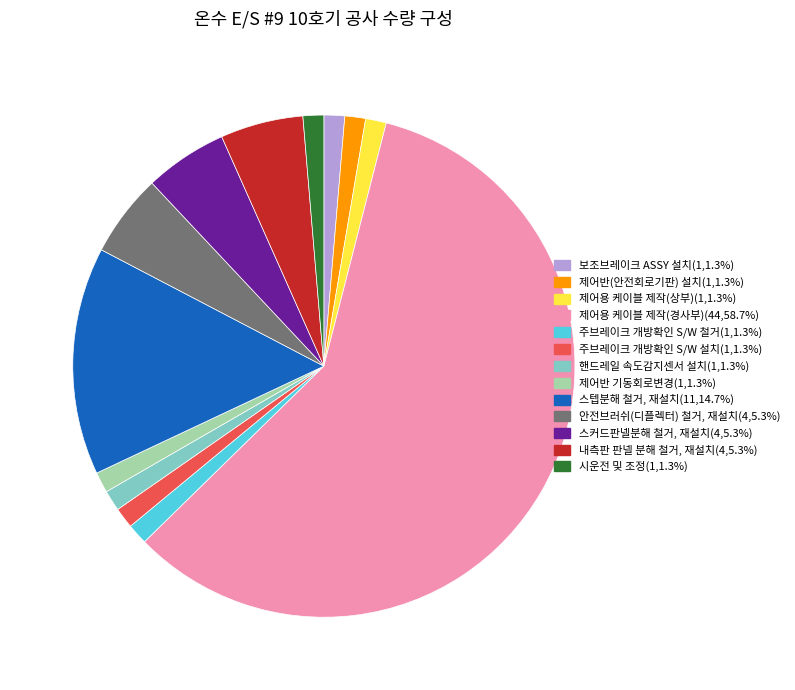

Does 주브레이크 개방확인 S/W 설치(1,1.3%) represent more than half of the total?

No